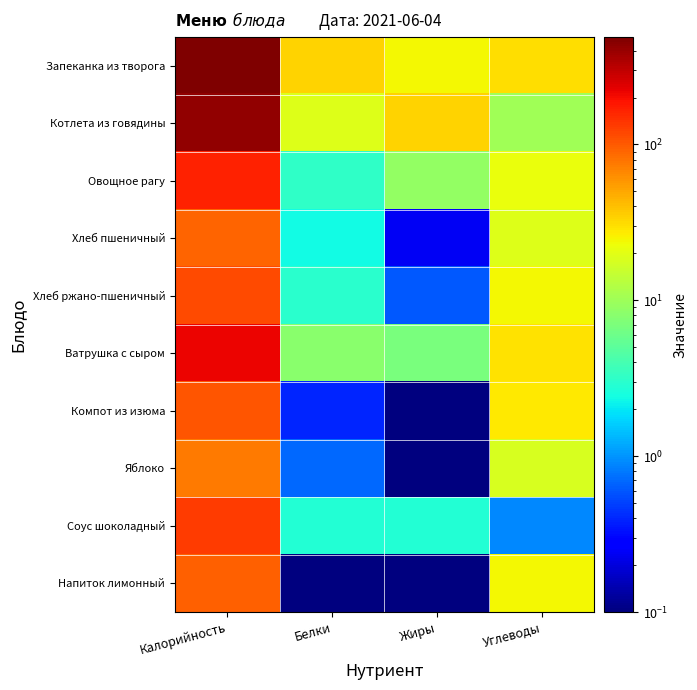

What is the maximum value shown in the chart?

488.0